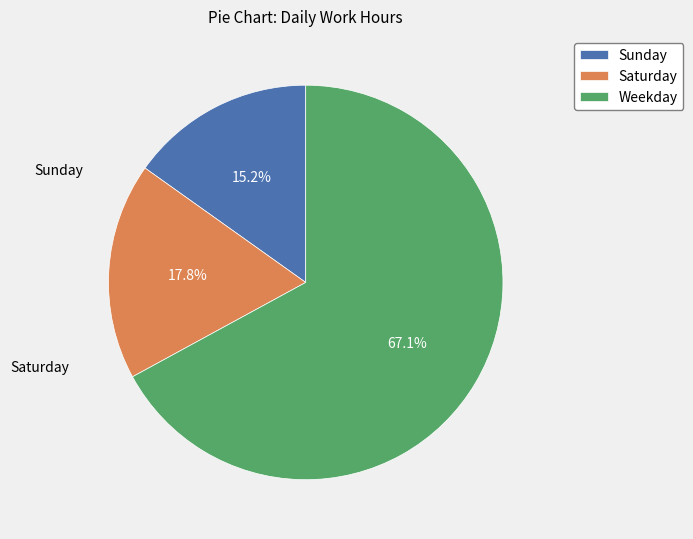

What is the ratio of the value at Saturday to the value at Sunday?

1.2